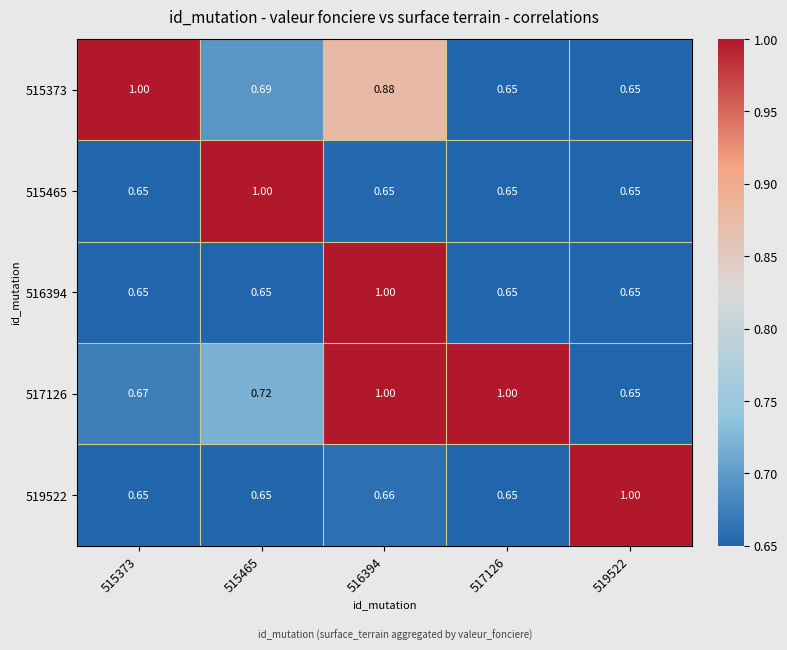

Is the value of 515465 at 515465 greater than the value of 515373 at 516394?

Yes